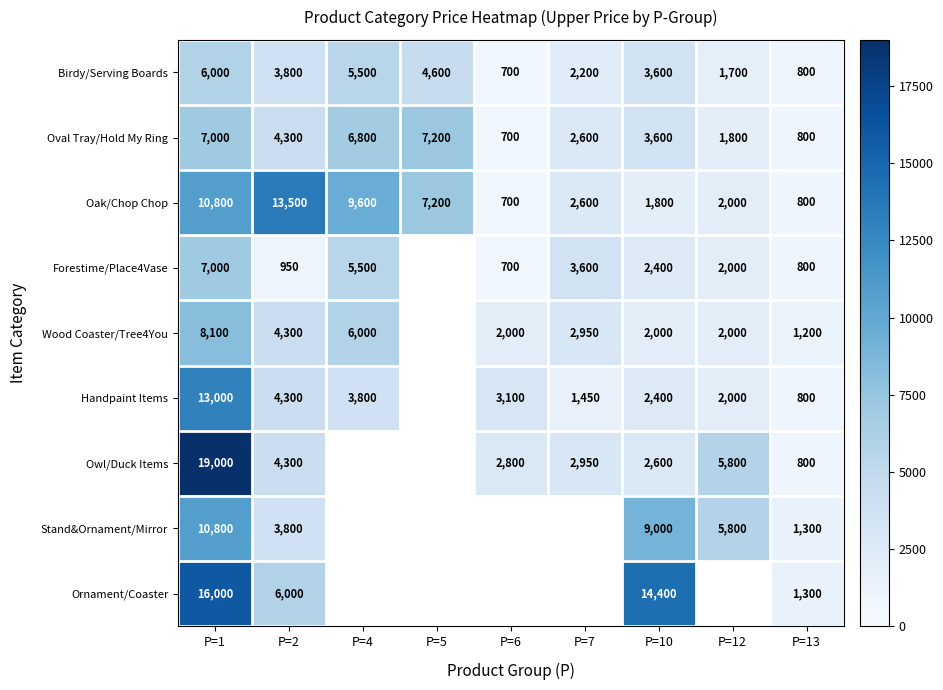

At which label does Birdy/Serving Boards first exceed 3600?

P=1